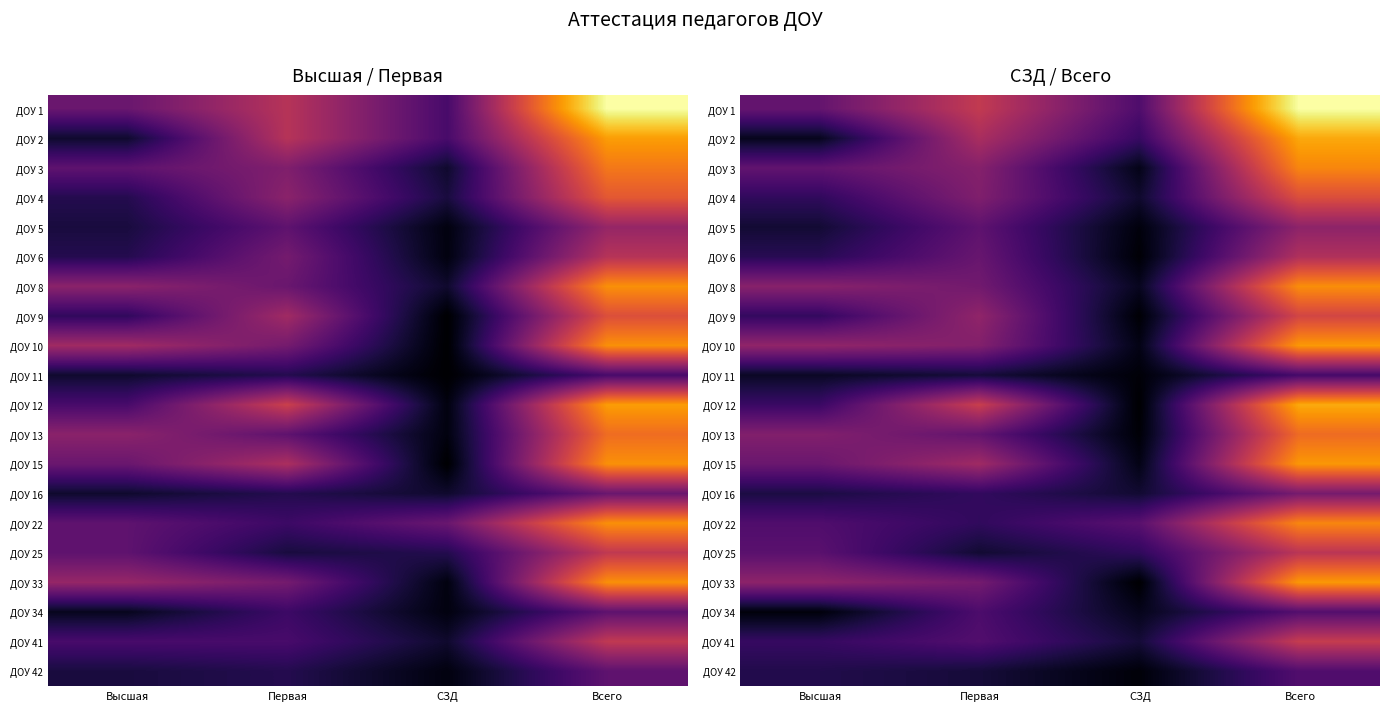

Which category has the lowest value across all series?

СЗД